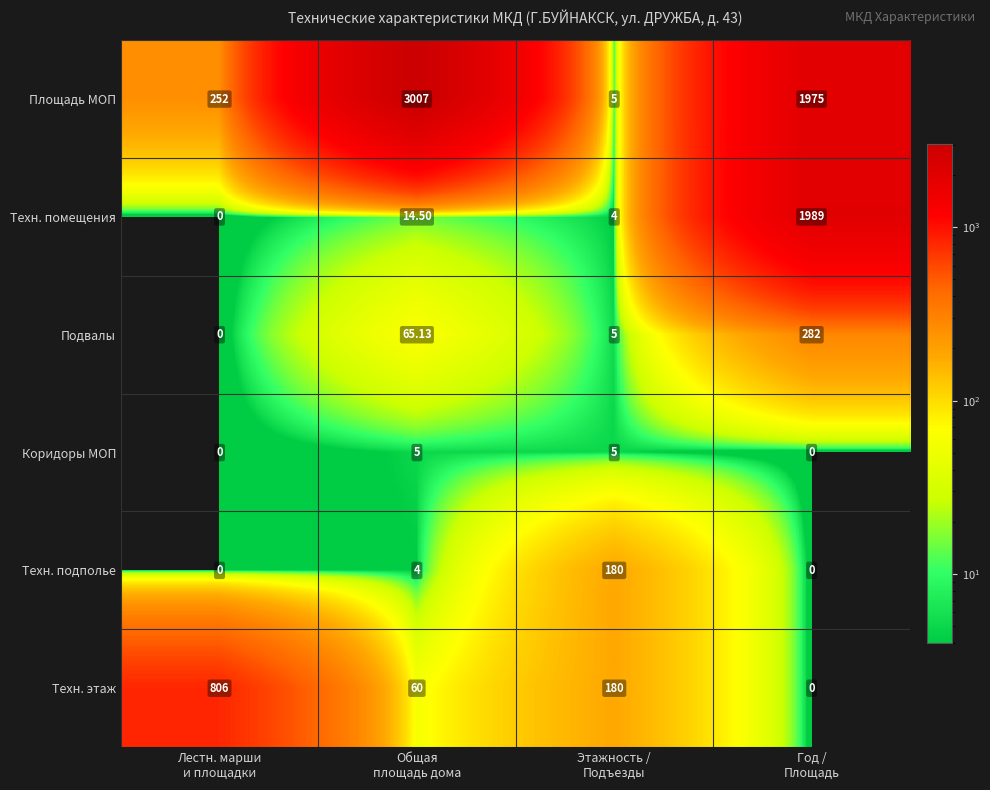

Which series has the largest range (max minus min)?

Площадь МОП